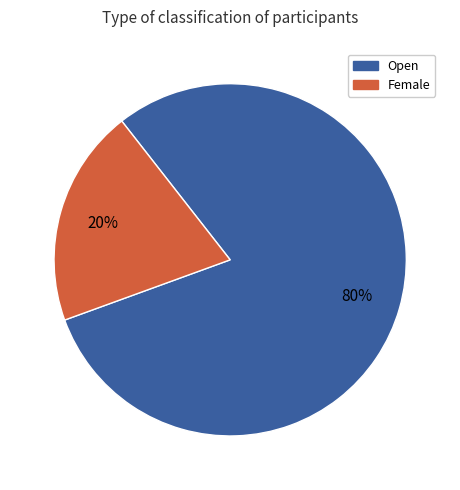

Is Female the majority of the pie?

No